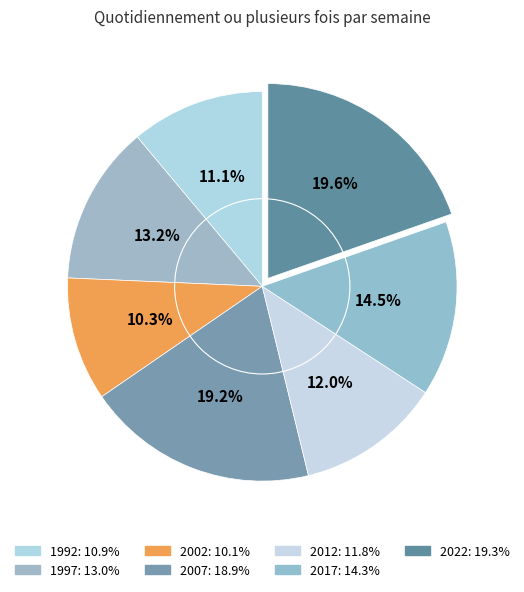

True or false: 1992 accounts for 11% of the total.

True